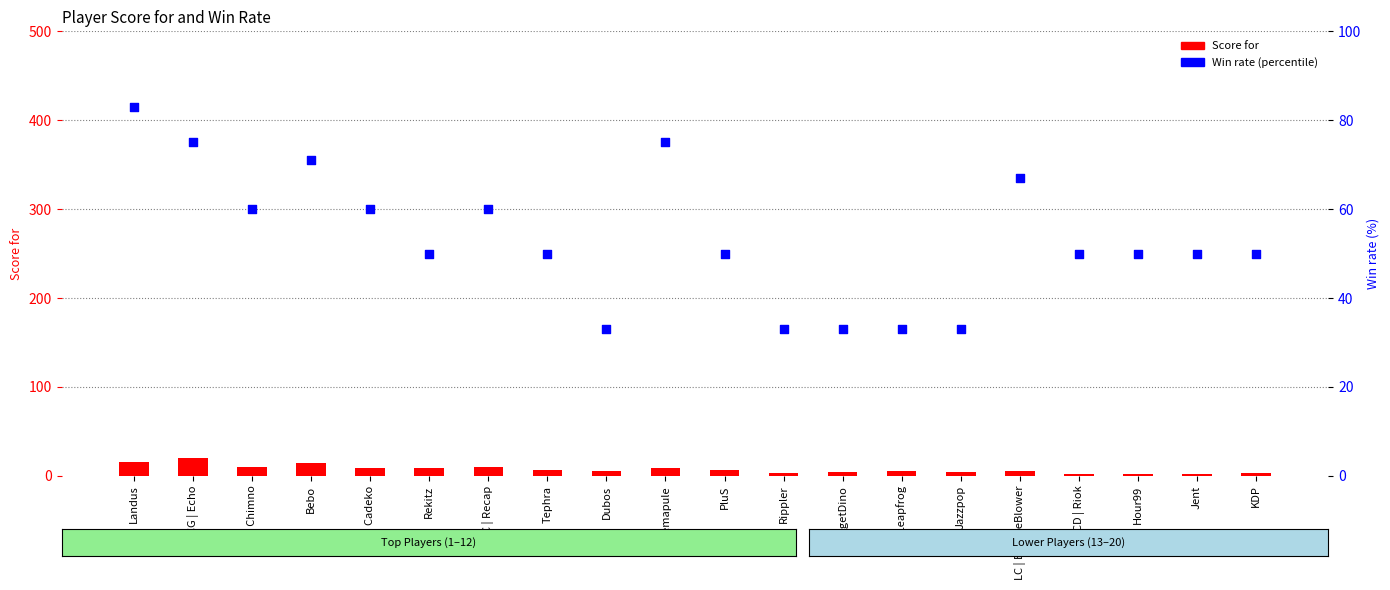

At which category is the sum across all series the highest?

Landus